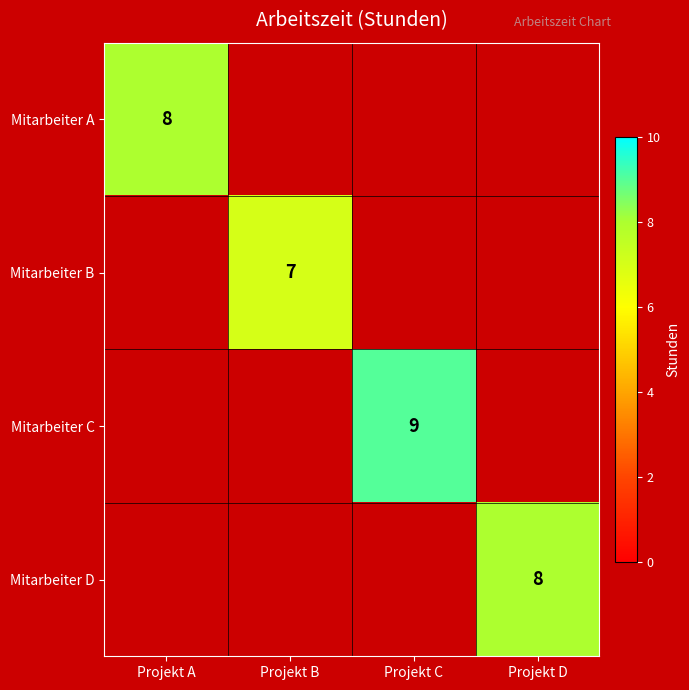

The value of Mitarbeiter C at Projekt C is 9. True or false?

True